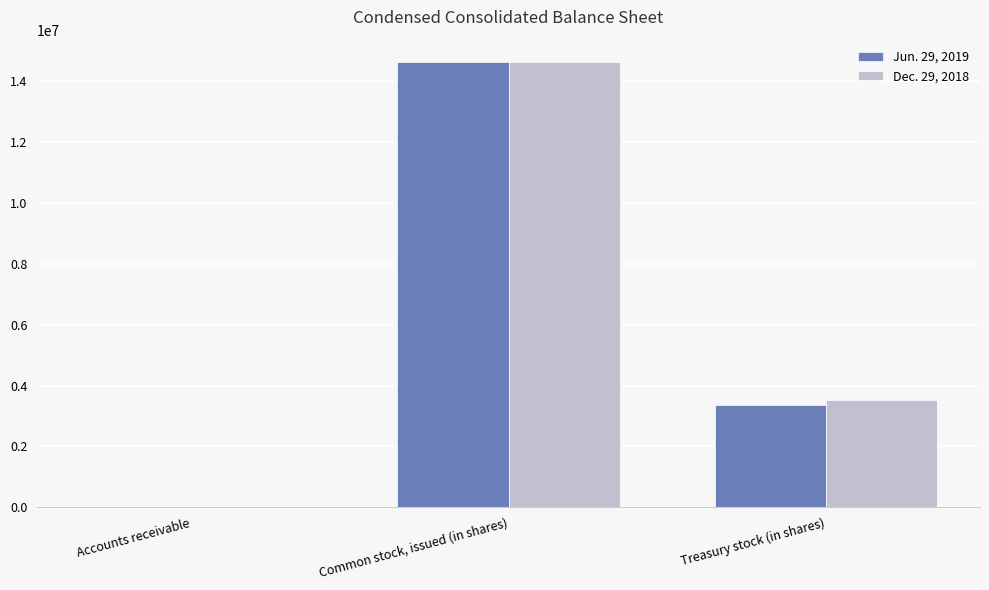

Which category has the highest value in the Jun. 29, 2019 series?

Common stock, issued (in shares)